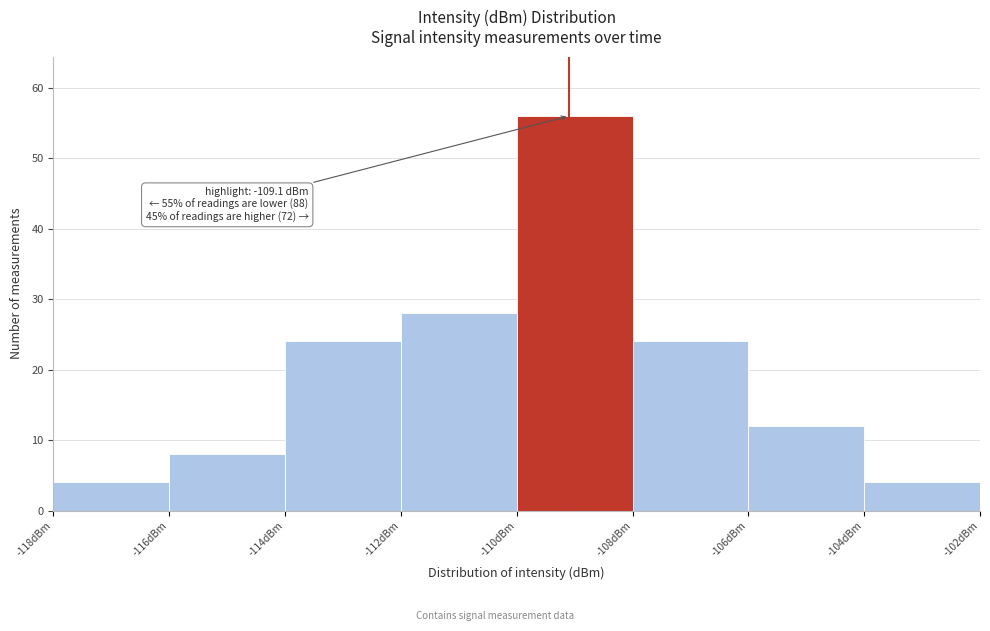

Which range on the x-axis has the tallest bar?

-110 to -108